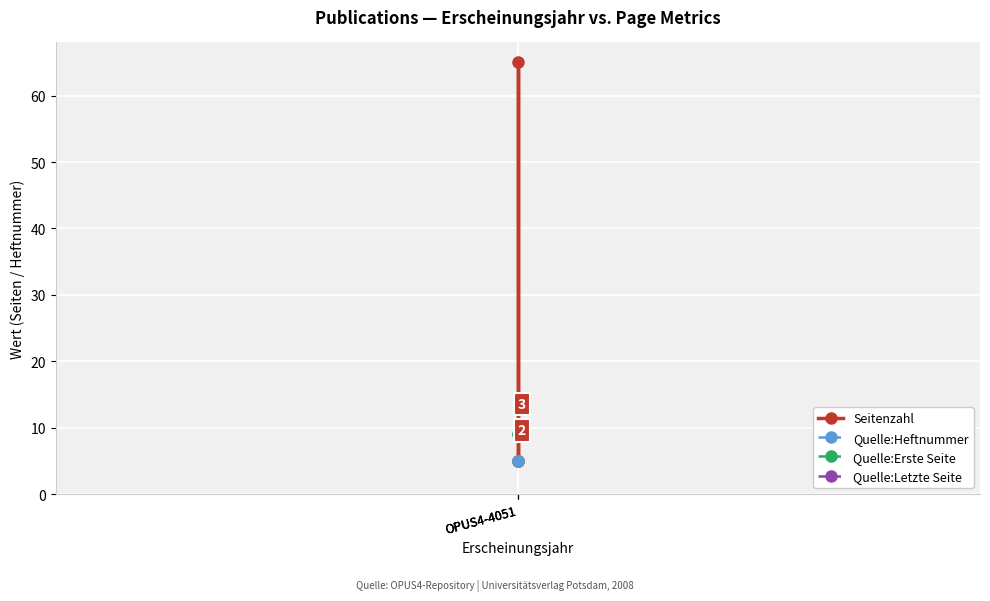

Is this an area chart (filled region under the line)?

No